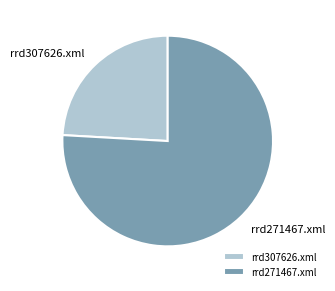

Combined, do rrd307626.xml and rrd271467.xml account for over 50%?

Yes